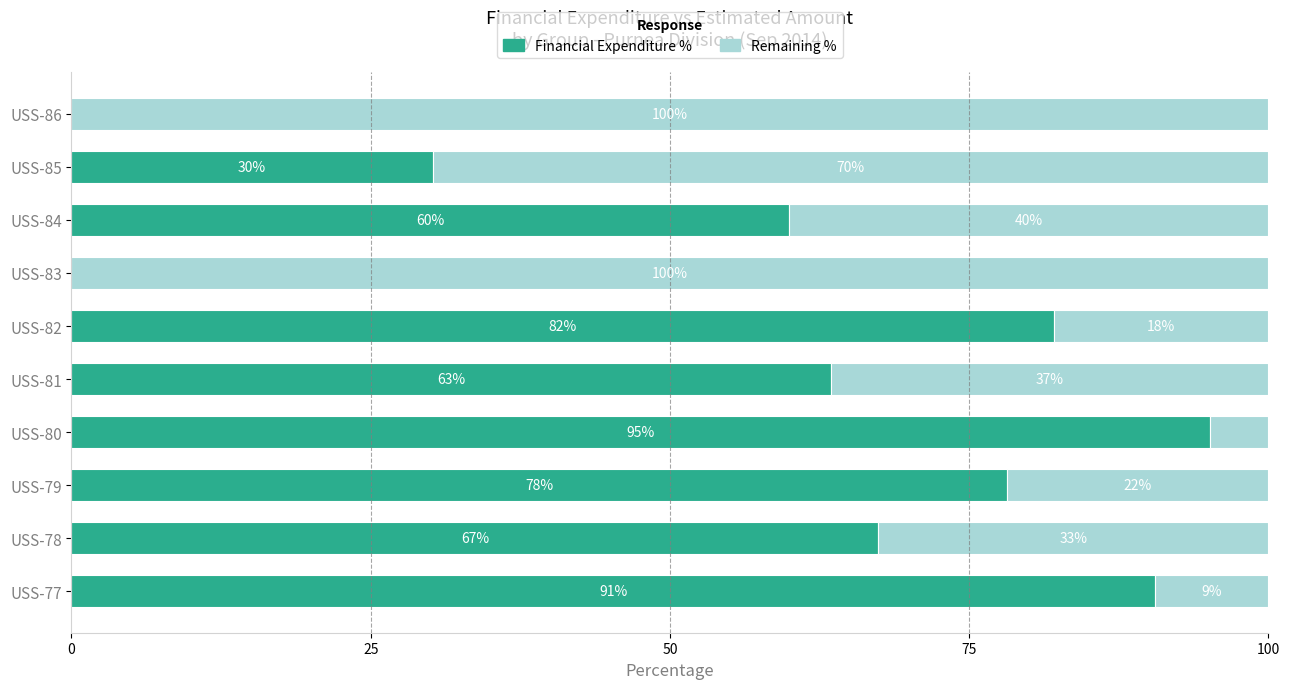

What is the average value of the Financial Expenditure % series?

56.7